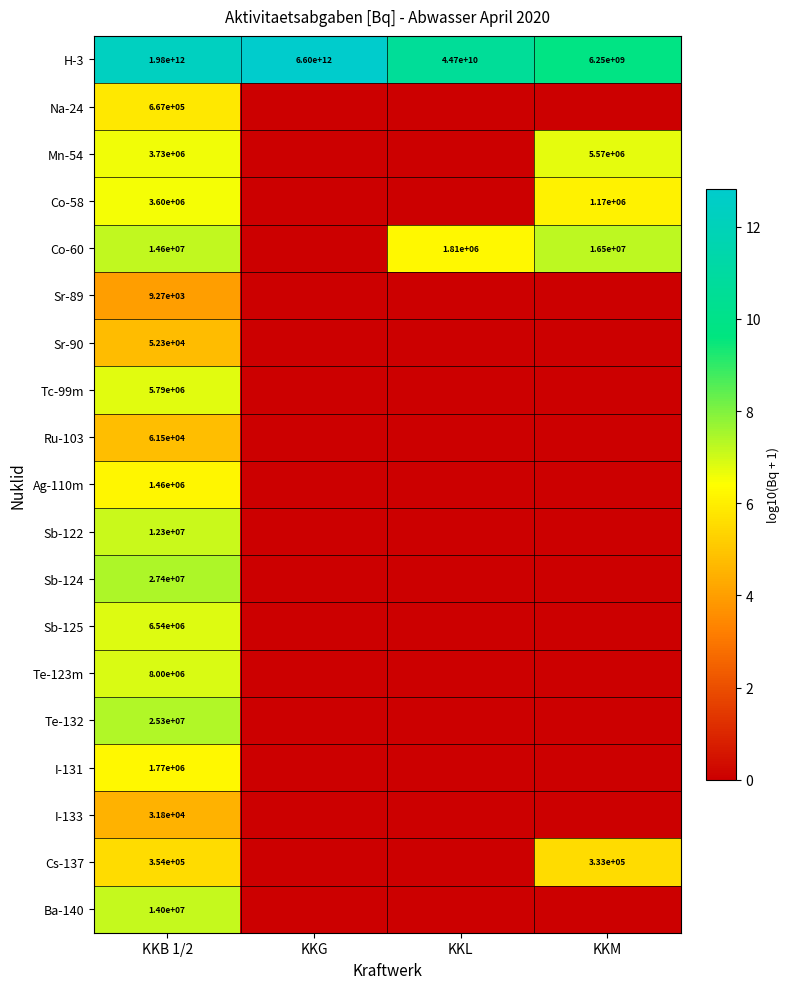

At which label is H-3 closest to 3303125000000?

KKB 1/2